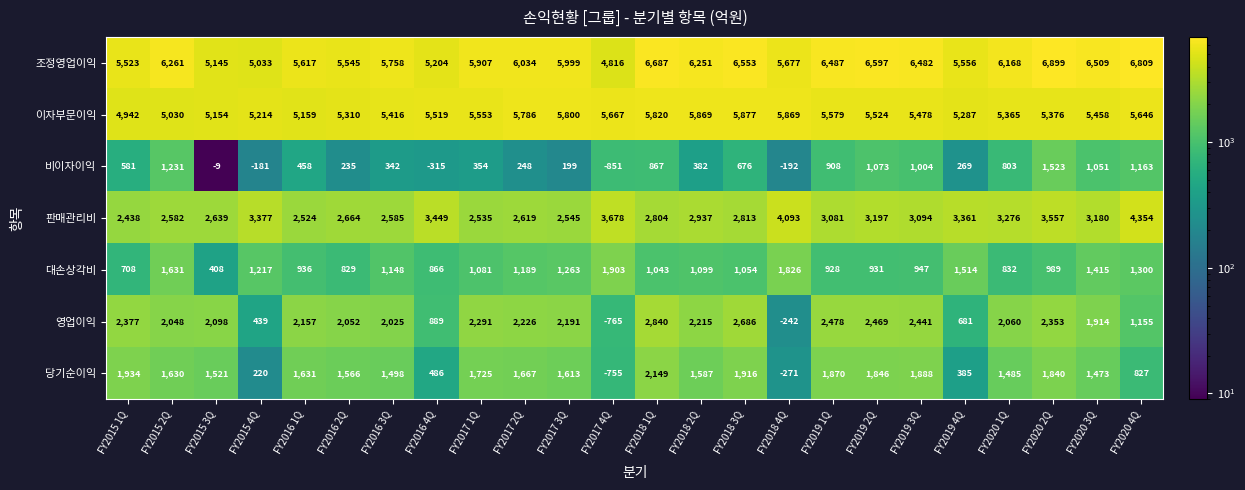

What is the average value of the 조정영업이익 series?

5980